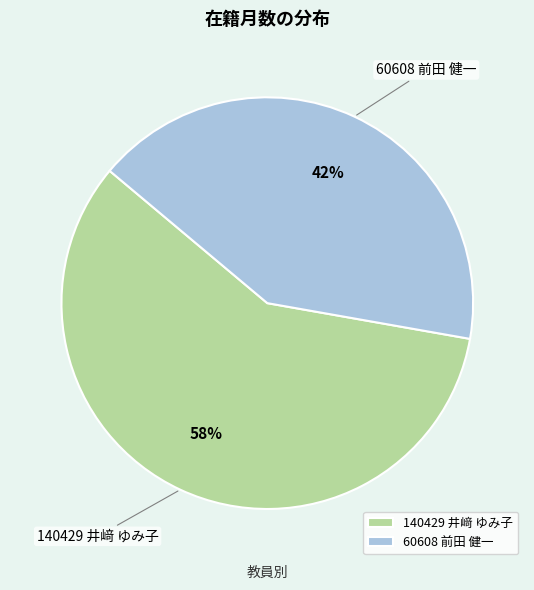

What is the ratio of the value at 140429 井﨑 ゆみ子 to the value at 60608 前田 健一?

1.4